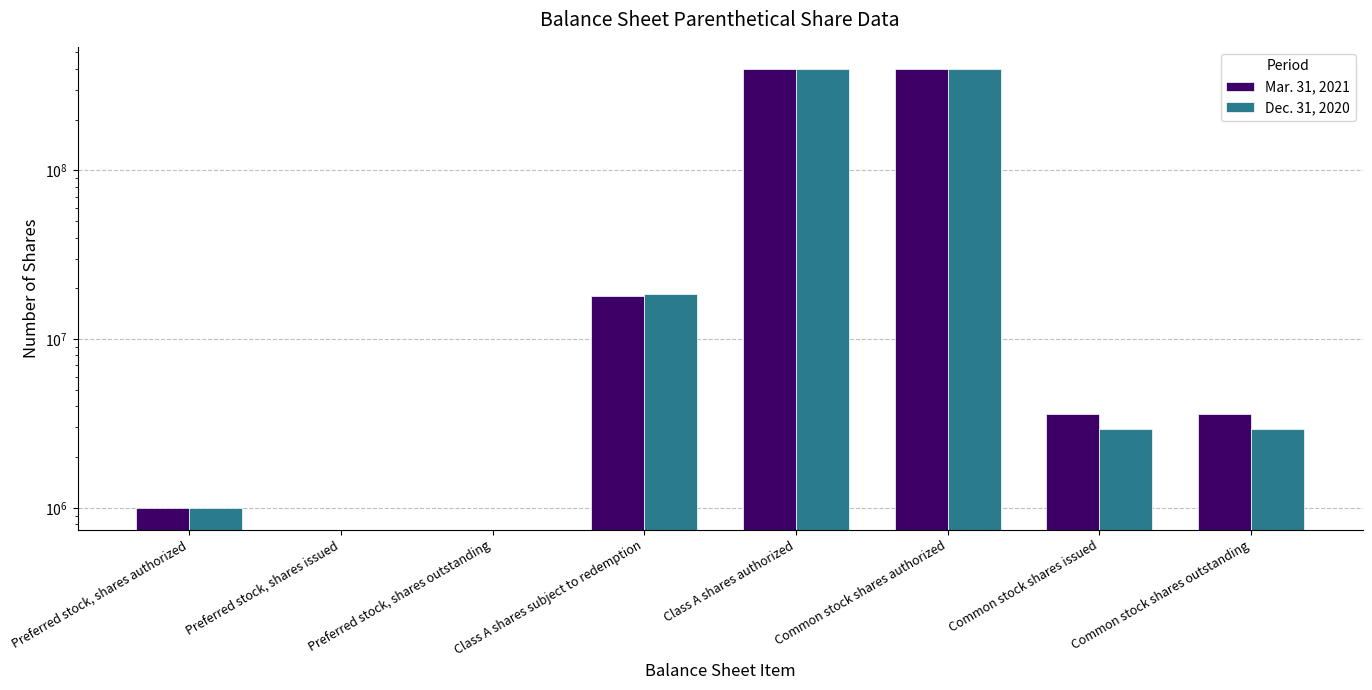

Rank the series at Class A shares subject to redemption from lowest to highest value.

Mar. 31, 2021, Dec. 31, 2020